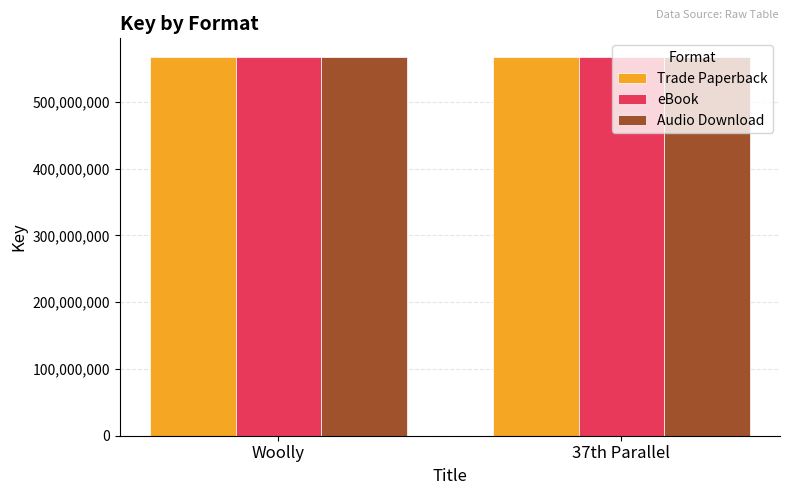

What is the total value across all series at 37th Parallel?

1699749528